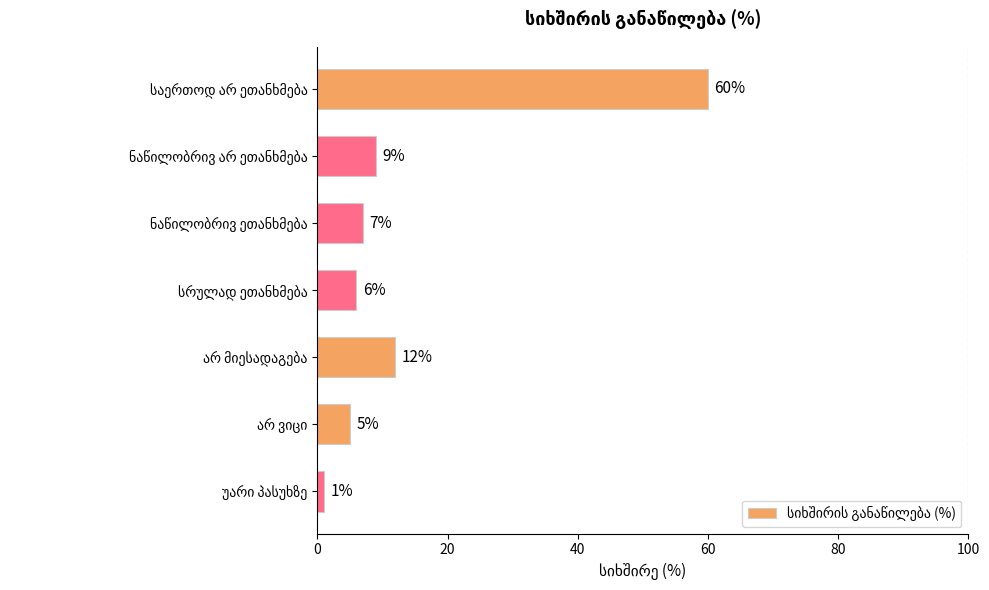

What is the value of the 1st bar from the top?

60